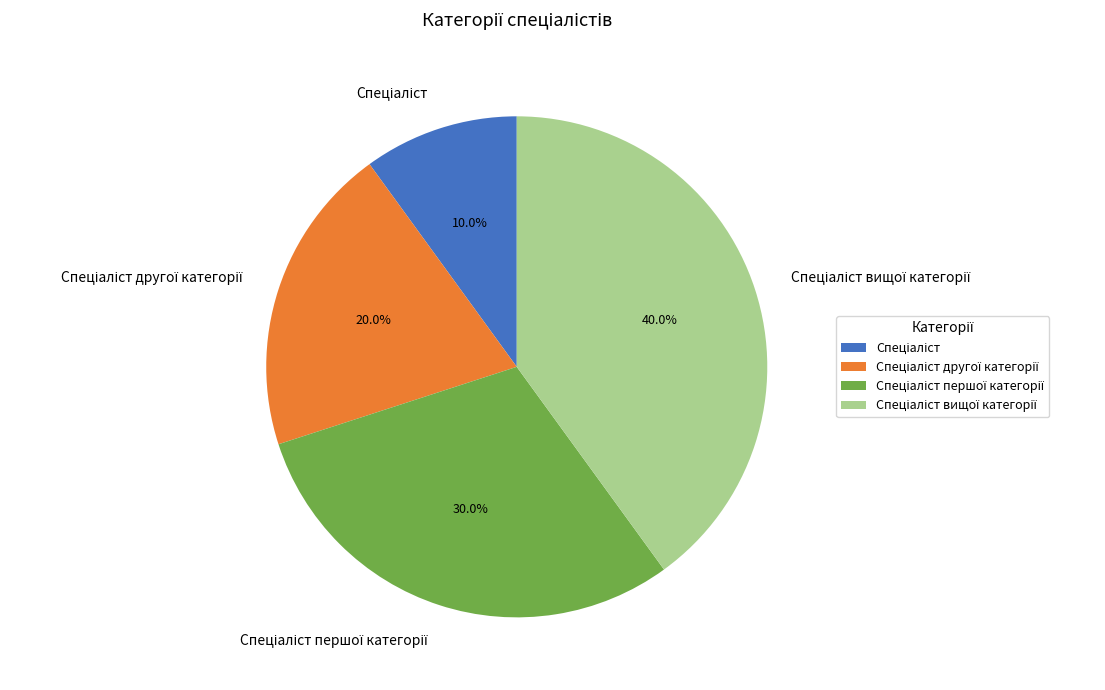

Is there any slice that represents more than half of the pie?

No